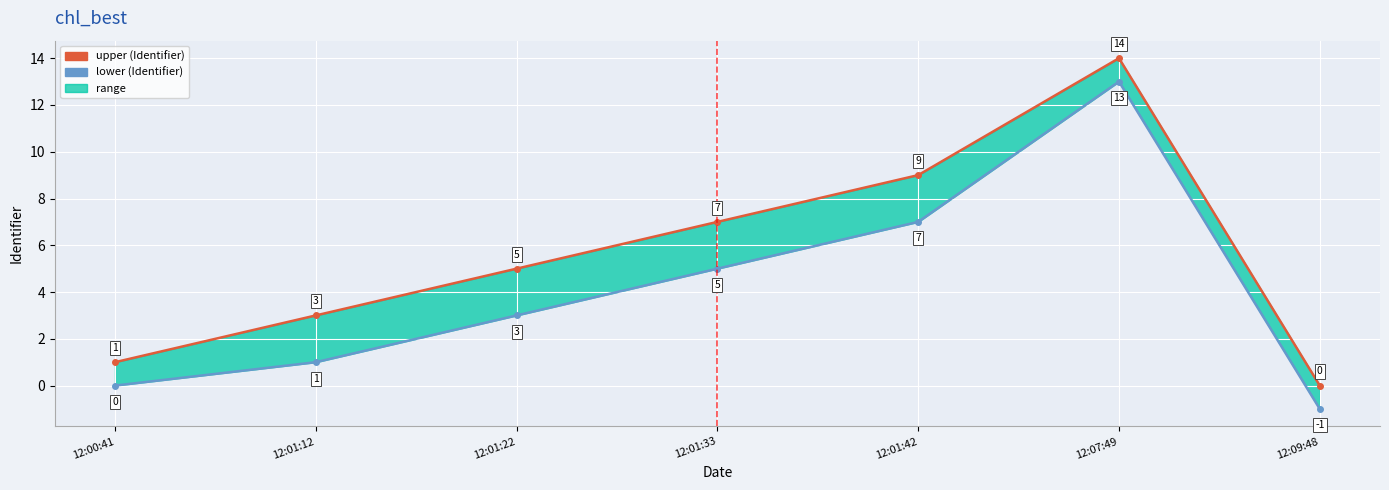

What is the label of the 2nd point from the right?

12:07:49